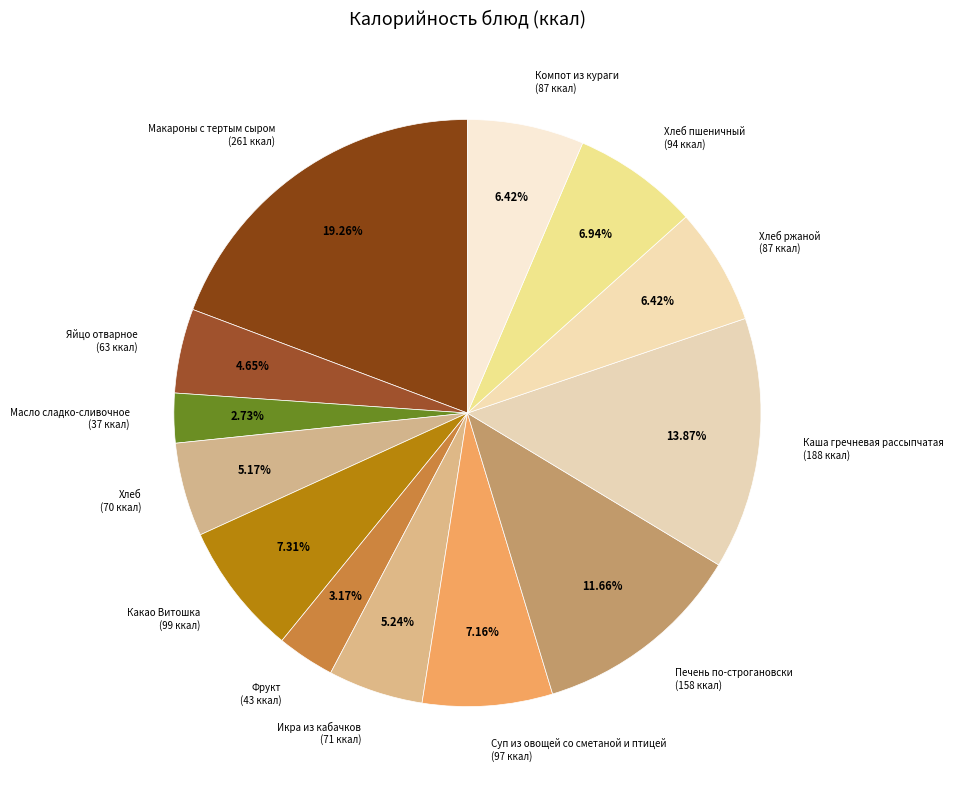

Is there any slice that represents more than half of the pie?

No